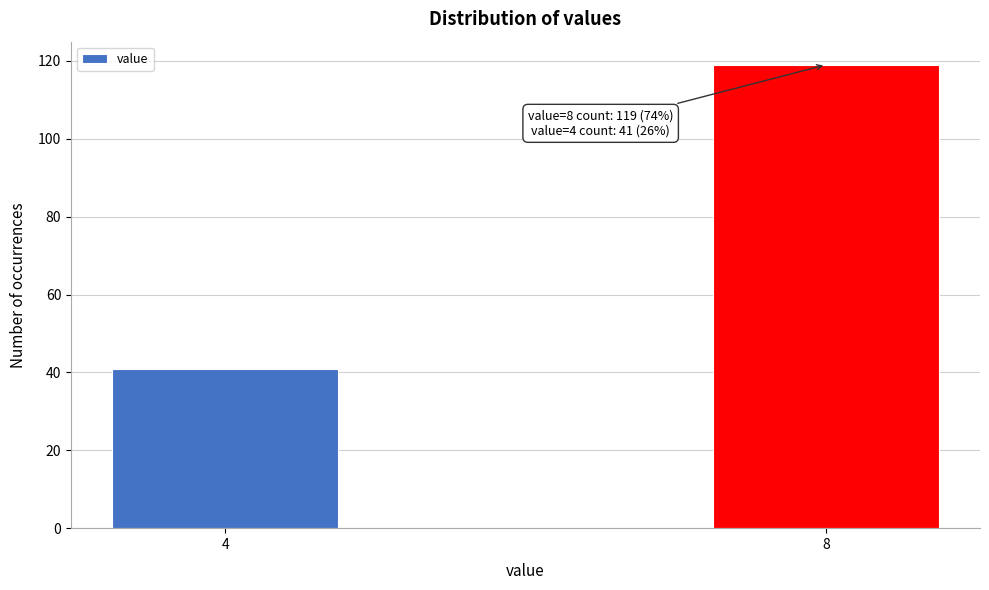

Reading right to left, extract all data points from this chart.

8=119	4=41